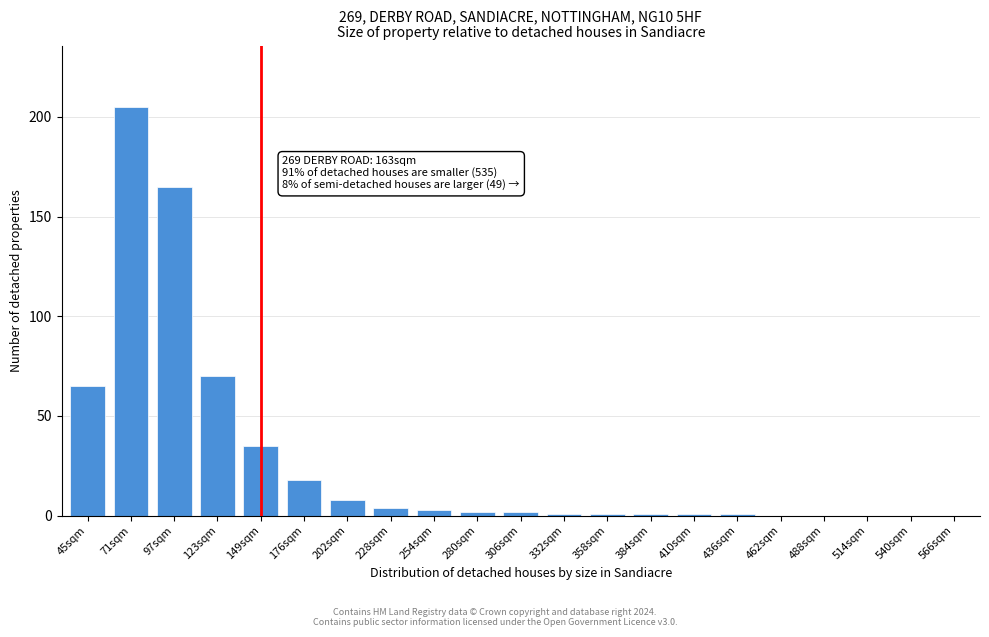

Reading right to left, list all the values displayed in this chart.

566sqm=0	540sqm=0	514sqm=0	488sqm=0	462sqm=0	436sqm=1	410sqm=1	384sqm=1	358sqm=1	332sqm=1	306sqm=2	280sqm=2	254sqm=3	228sqm=4	202sqm=8	176sqm=18	149sqm=35	123sqm=70	97sqm=165	71sqm=205	45sqm=65